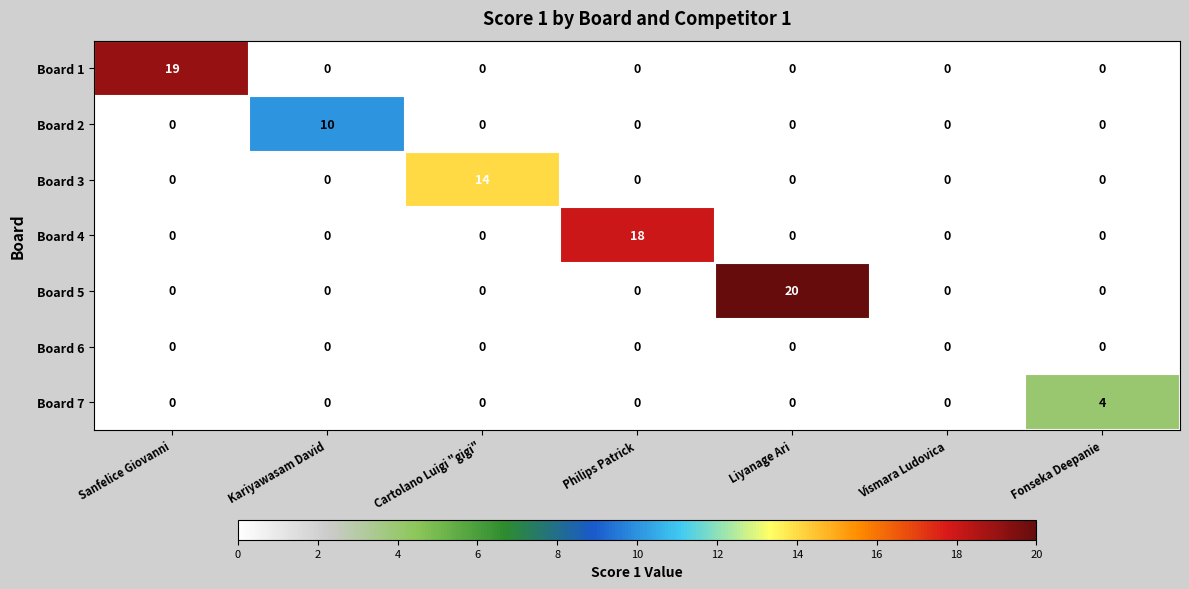

What is the spread (max minus min) of values at Fonseka Deepanie?

4